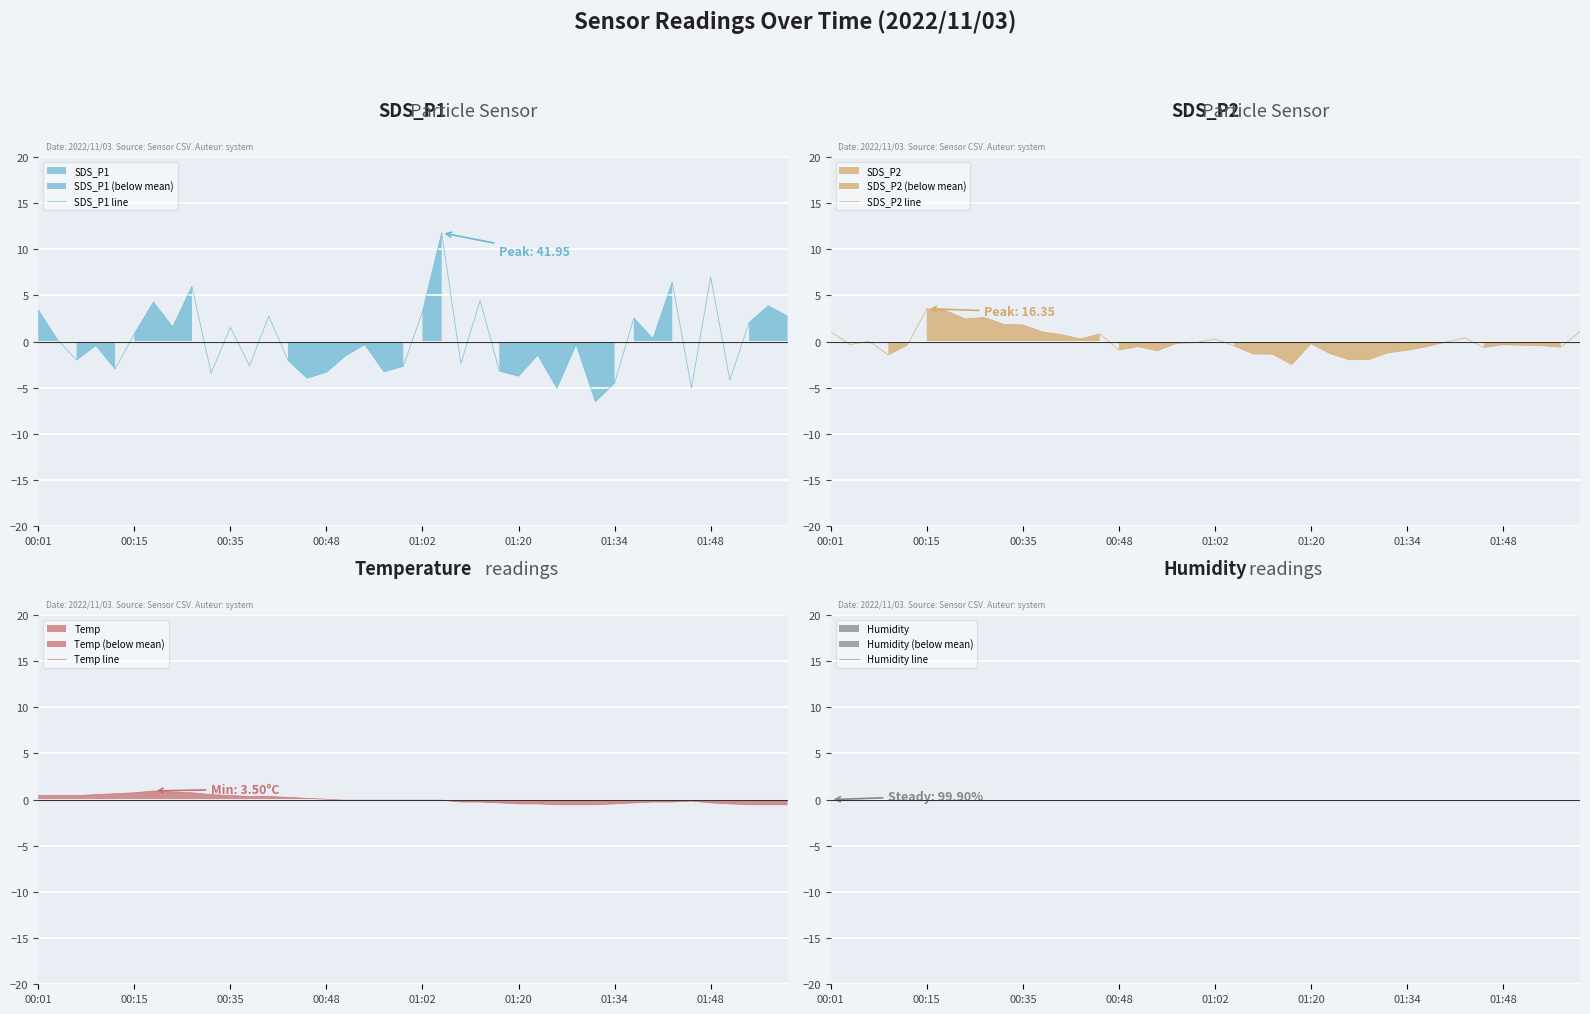

After their last crossing, which series has the higher values: SDS_P2 line or Humidity line?

SDS_P2 line